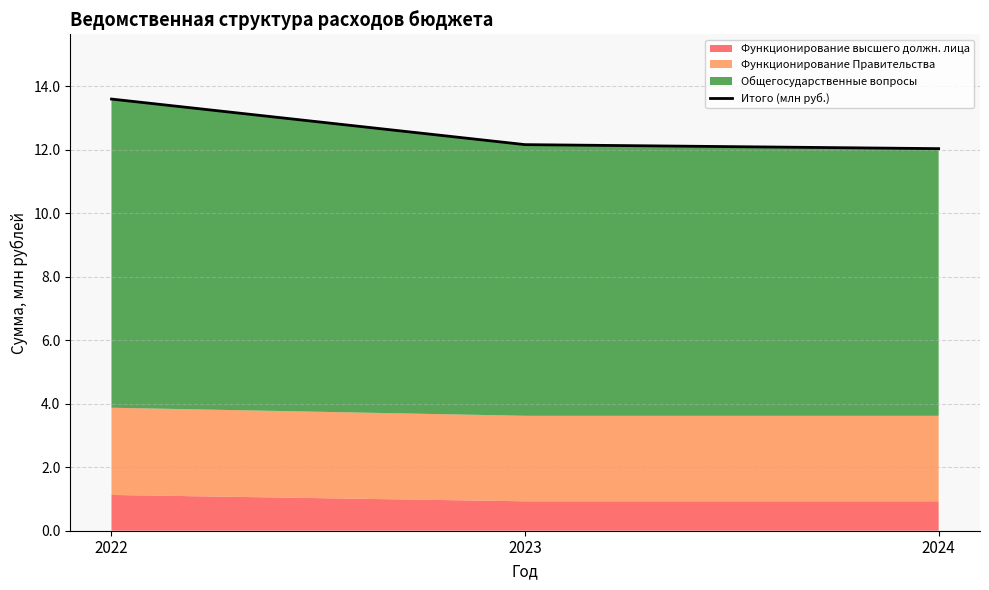

What is the value of the 1st point from the left?

13.6